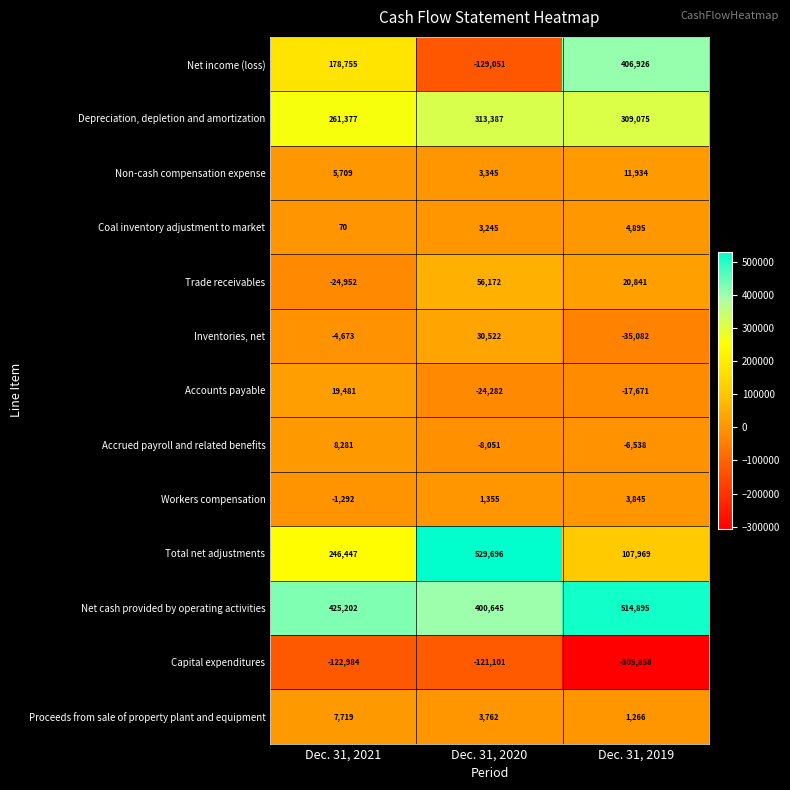

How many values in the Non-cash compensation expense series are below 5709?

1